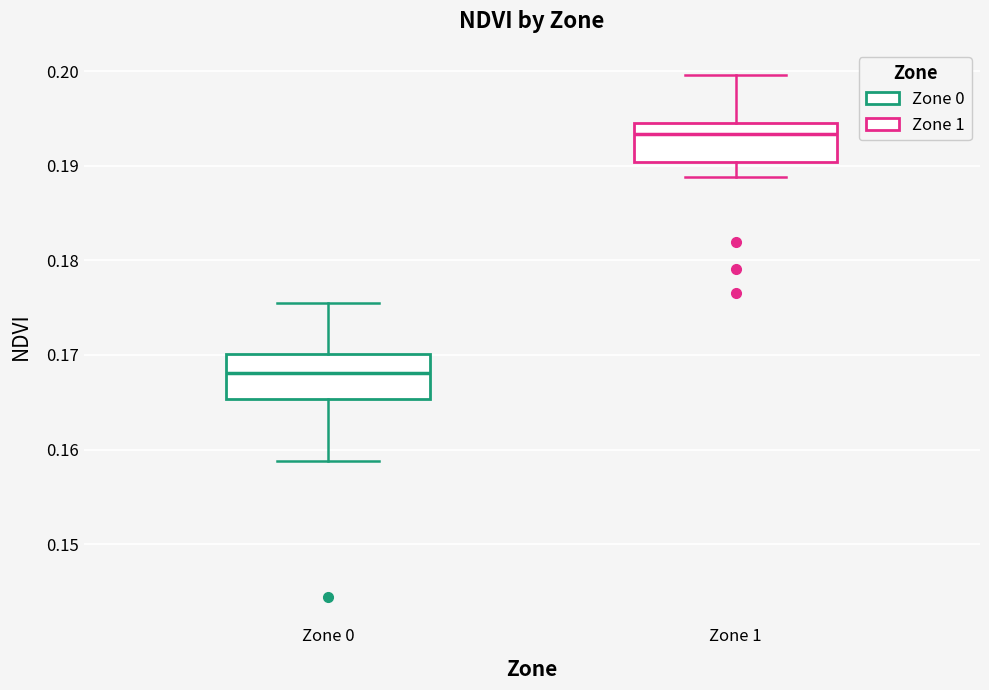

Reading left to right, transcribe this box plot: for each box, give where its median line is, the range the box spans, and where its two whiskers end, as read against the y-axis. The values are not printed on the chart, so give them approximately, as read against the axis.

Zone 0: median 0.168, box 0.165 to 0.170, whiskers 0.159 to 0.176
Zone 1: median 0.193, box 0.190 to 0.194, whiskers 0.189 to 0.200